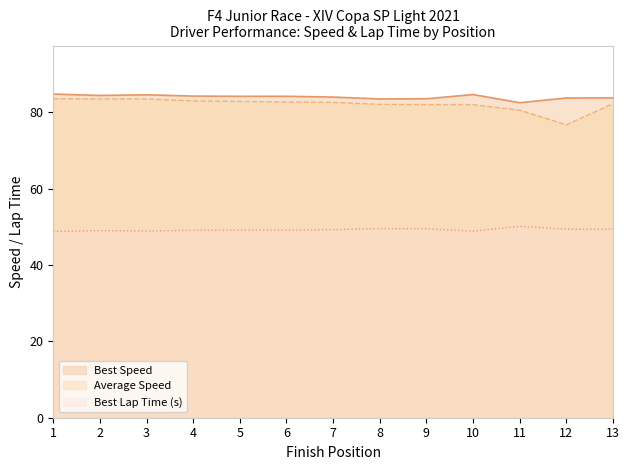

Reading left to right, extract all data points from this chart.

Best Lap time: 48.8	49.0	48.9	49.1	49.2	49.2	49.3	49.6	49.5	48.9	50.1	49.4	49.4
Best Speed: 84.8	84.4	84.6	84.3	84.2	84.2	84.0	83.5	83.6	84.7	82.6	83.8	83.8
Average Speed: 83.6	83.5	83.5	83.0	82.9	82.7	82.6	82.1	82.1	82.0	80.6	76.8	82.3